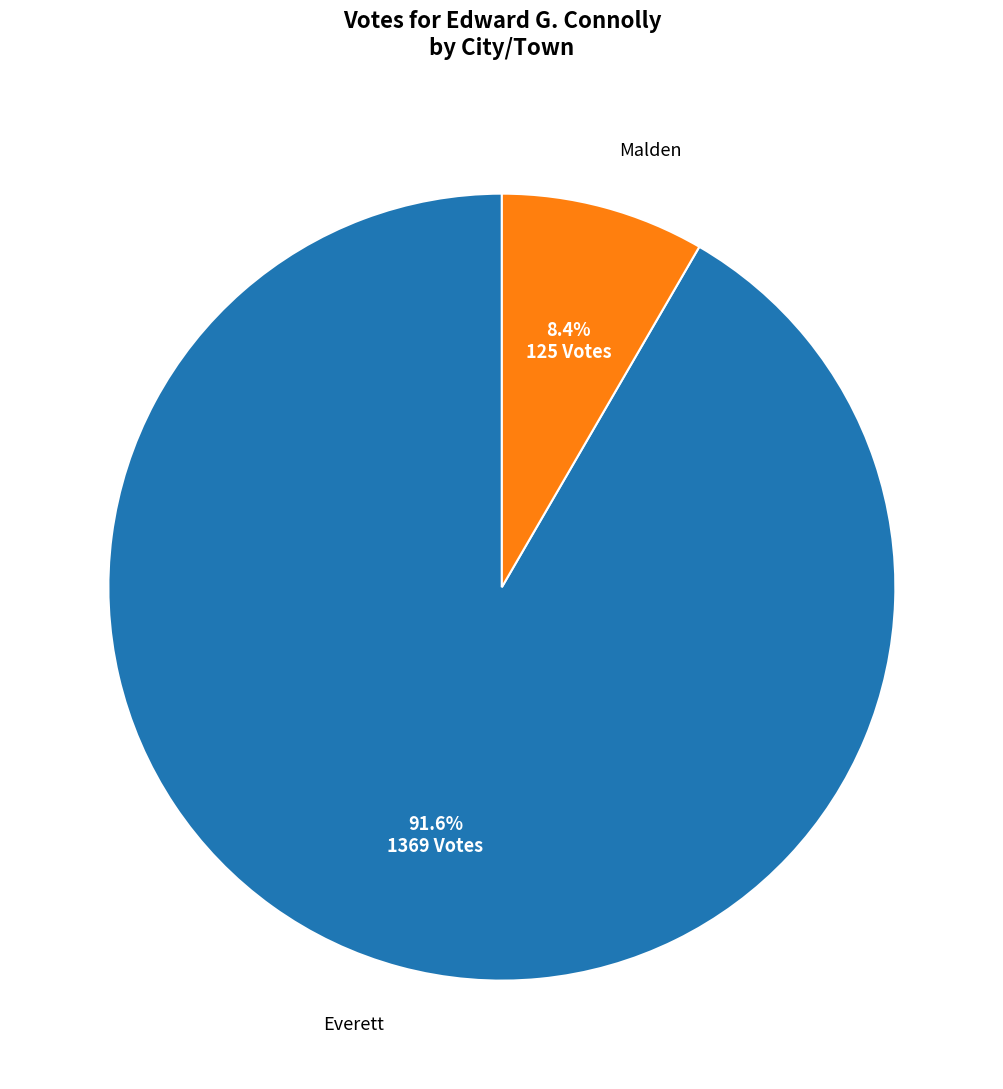

How many slices are in this pie chart?

2